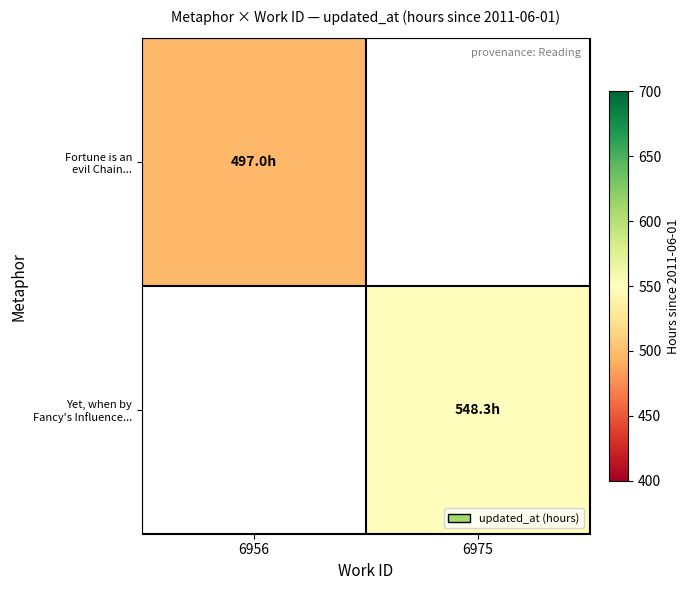

Between 6956 and 6975, which is larger?

6975